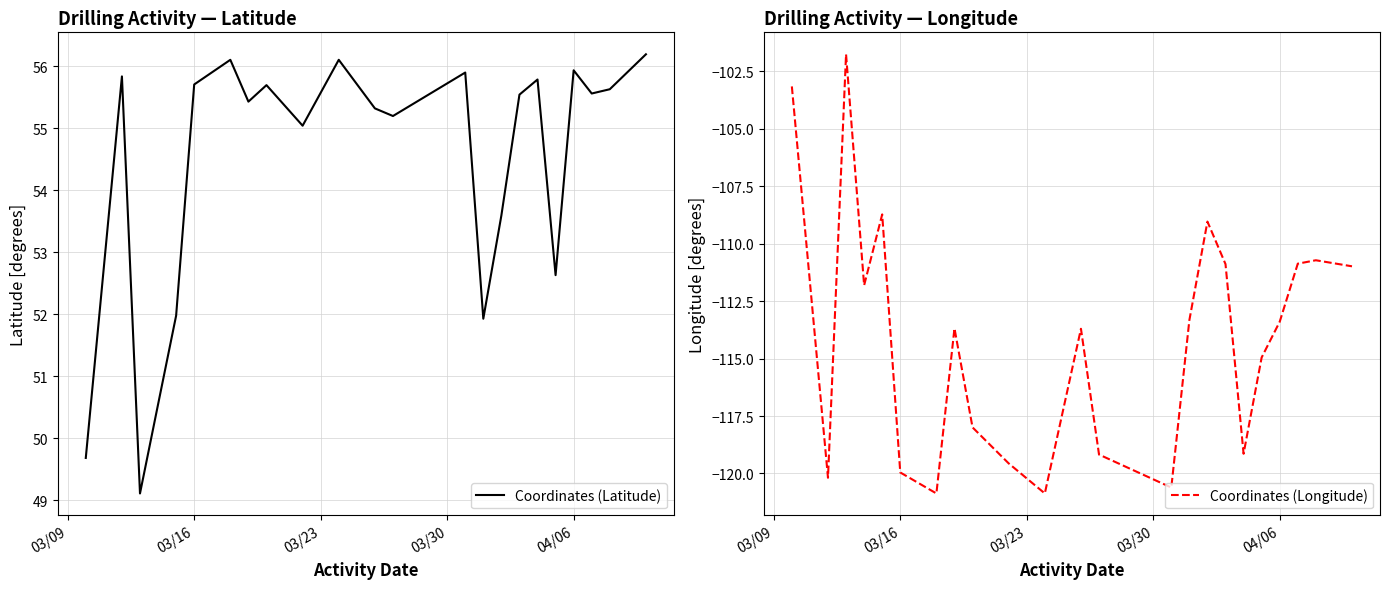

The value of Coordinates (Latitude) at 04/06 is 16.1. True or false?

False